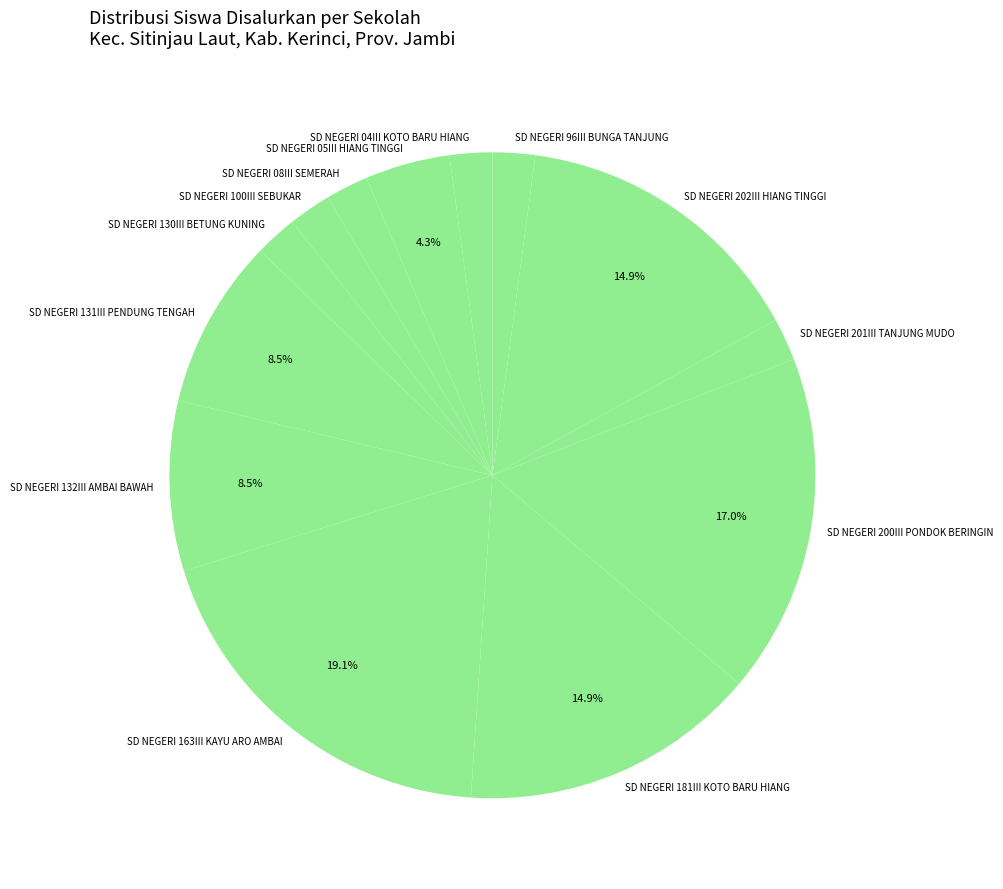

How many segments does this pie chart have?

13